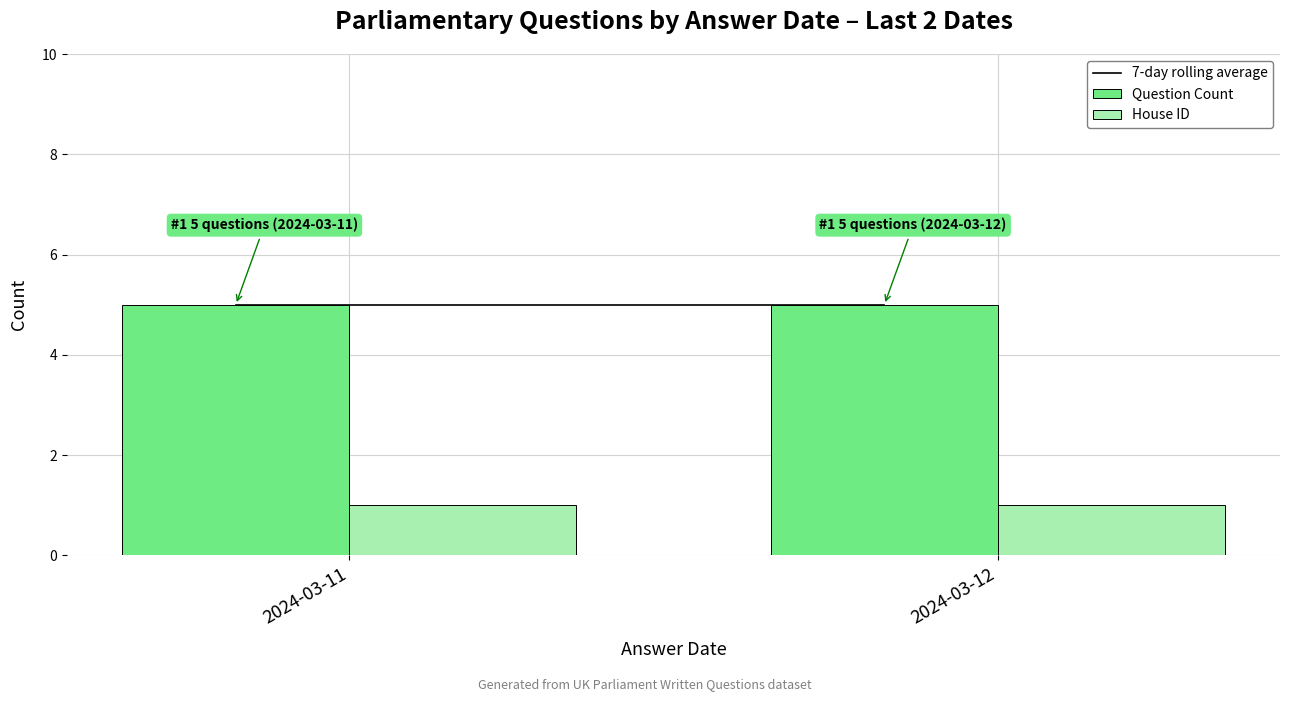

Reading left to right, what are all the values shown in this chart?

Question Count: 5	5
House ID: 1	1